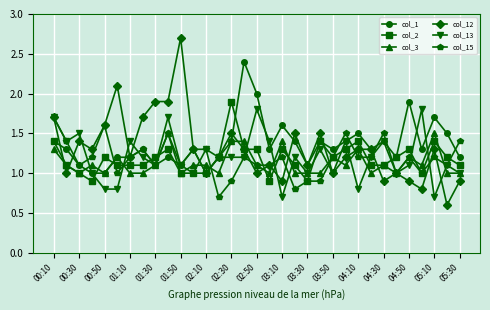

What is the value of the col_12 point at the 13th from the left?

1.0